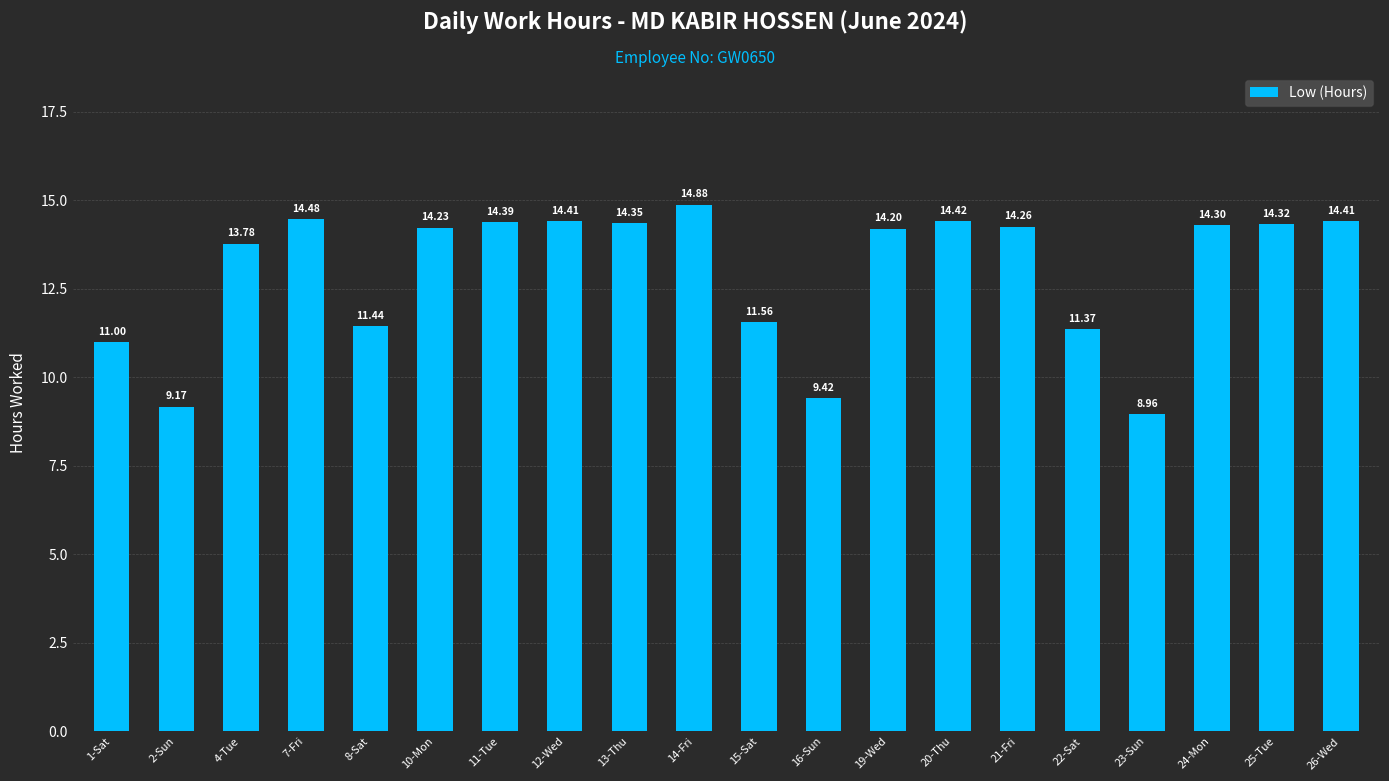

What is the difference between the second highest and second lowest values?

5.3